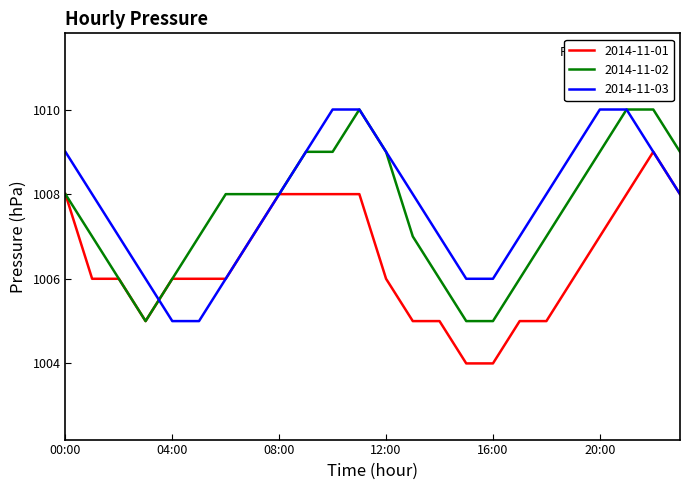

What is the minimum value for 2014-11-02?

1005